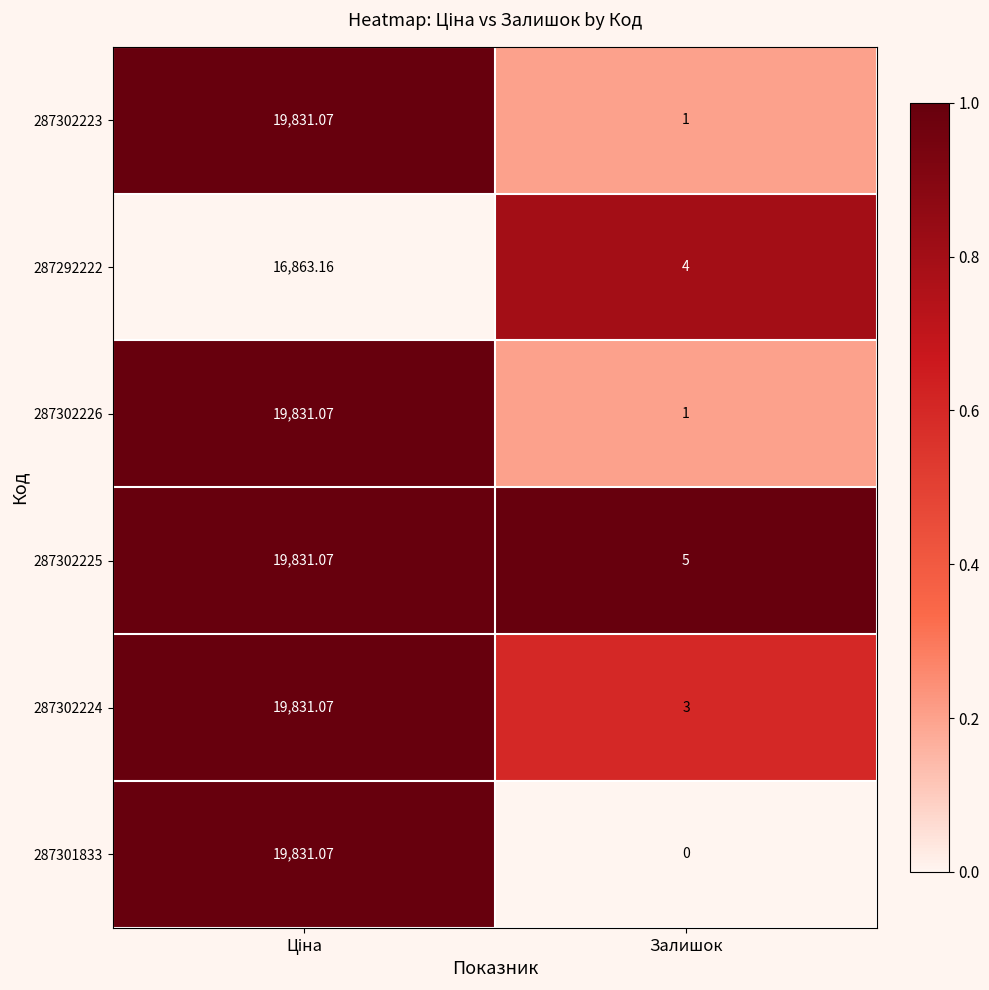

Where is 287292222 nearest to the value 8433?

Залишок